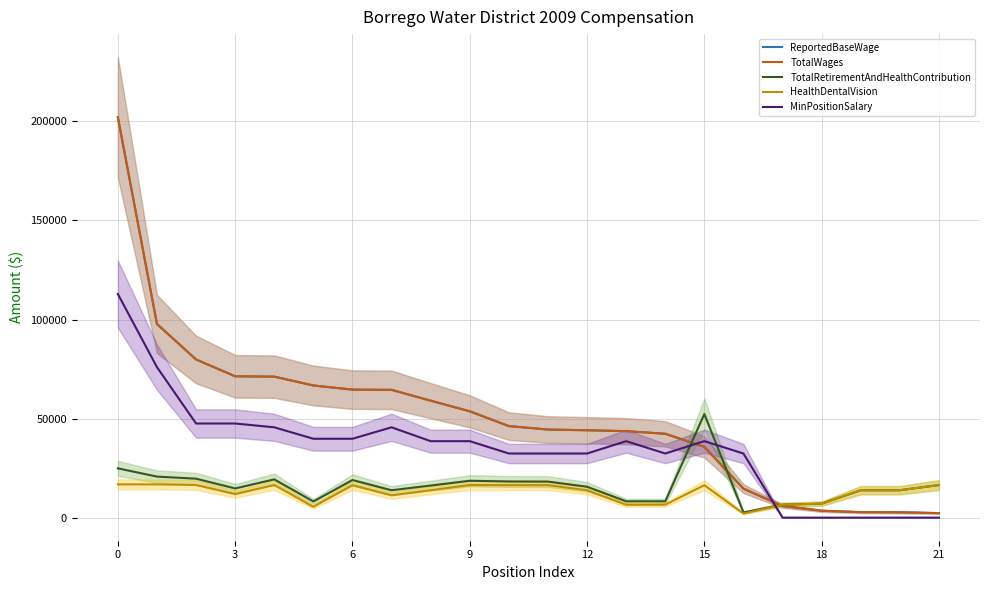

Is the value of TotalRetirementAndHealthContribution at 17 greater than the value of TotalWages at 15?

No